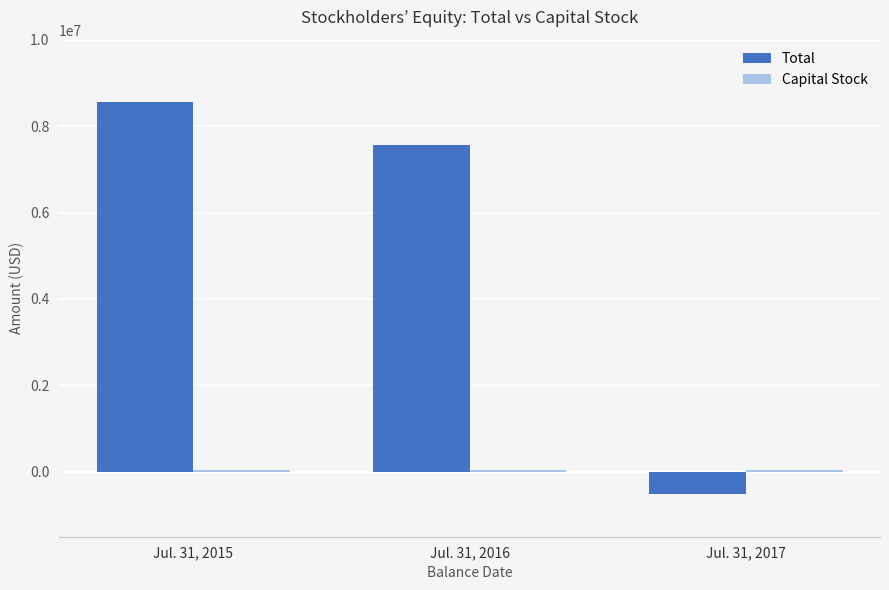

List the labels in order of Total value, largest first.

Jul. 31, 2015, Jul. 31, 2016, Jul. 31, 2017